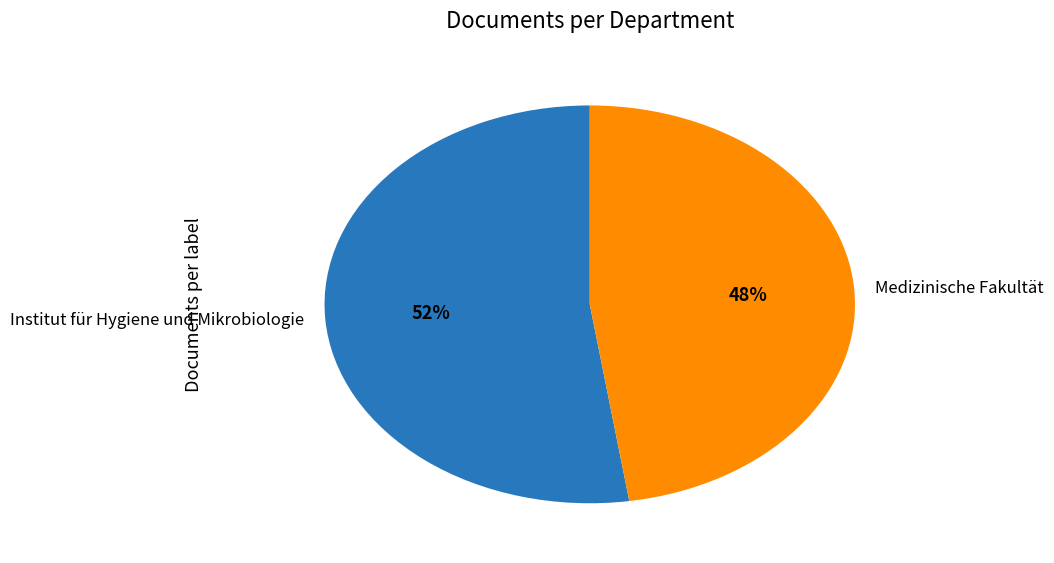

To the nearest percent, what is the average slice percentage?

50%